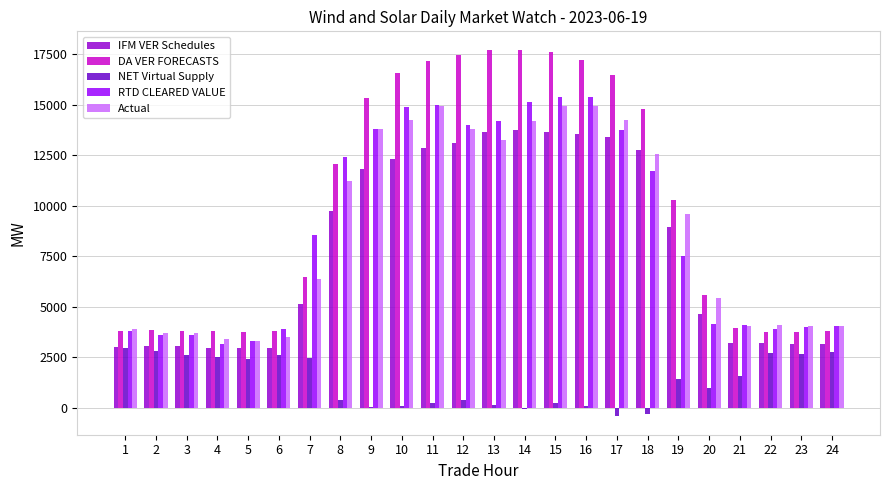

What is the total value across all series at 7?

28975.3